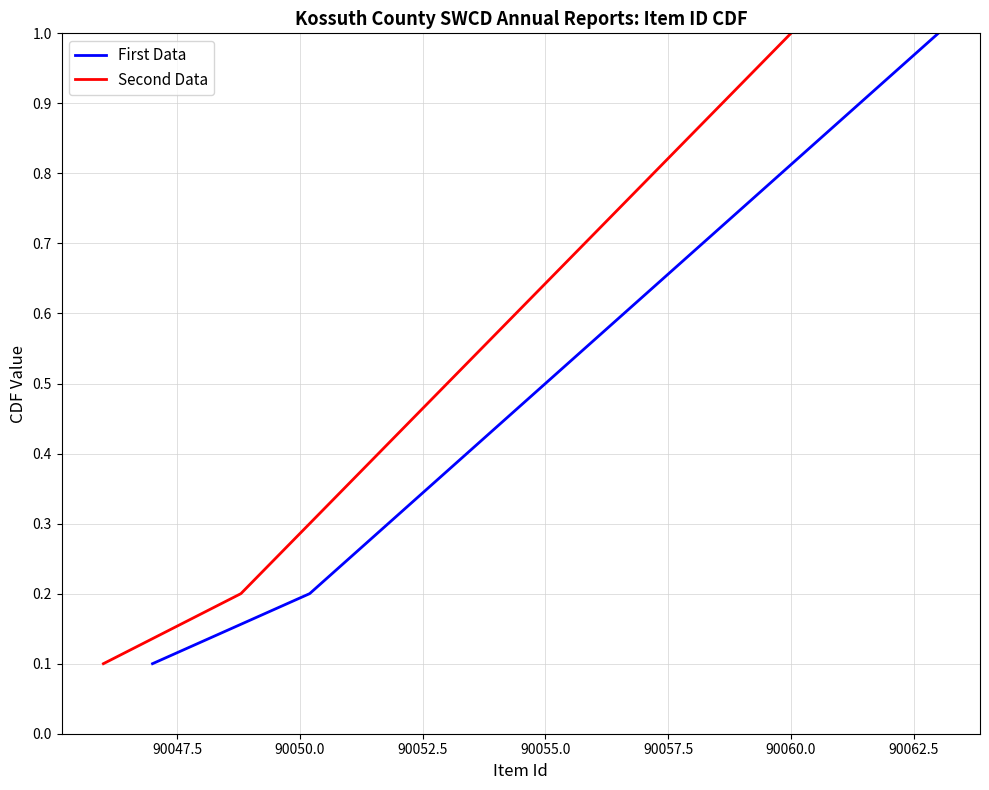

Count the number of categories in the chart.

10